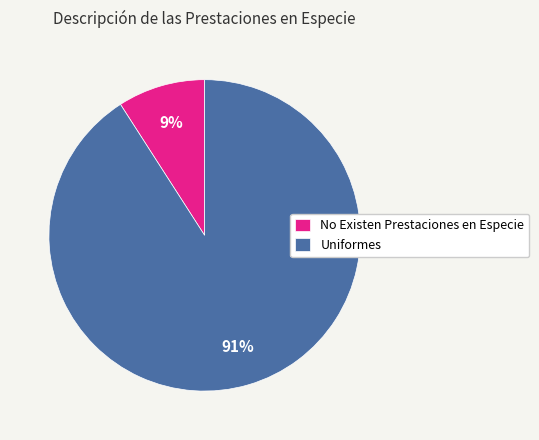

To the nearest percent, what percentage of the pie is Uniformes?

91%